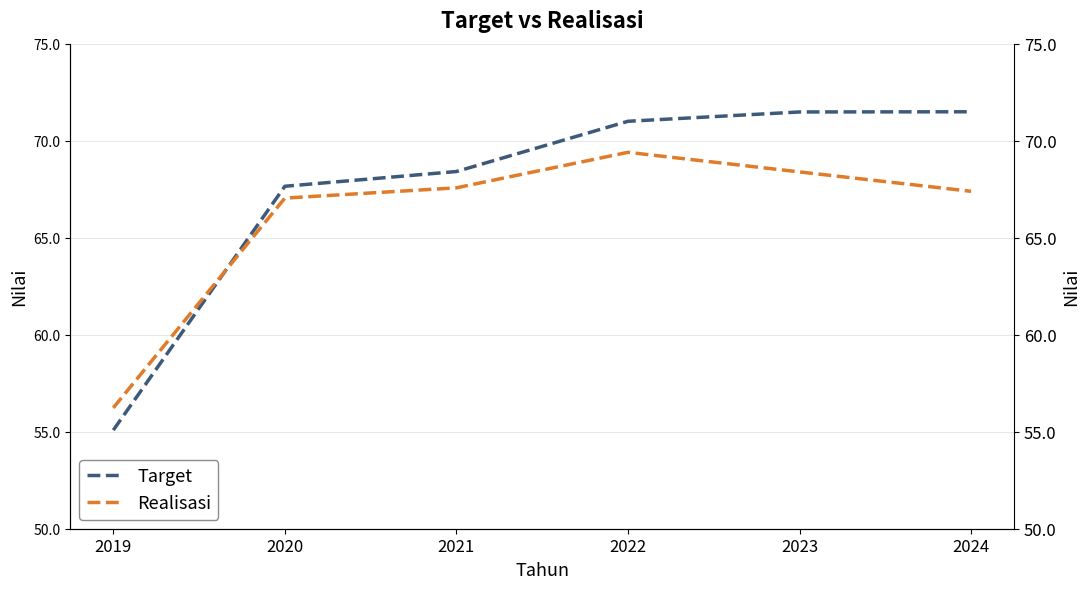

Rank the series by their average value, from lowest to highest.

Realisasi, Target